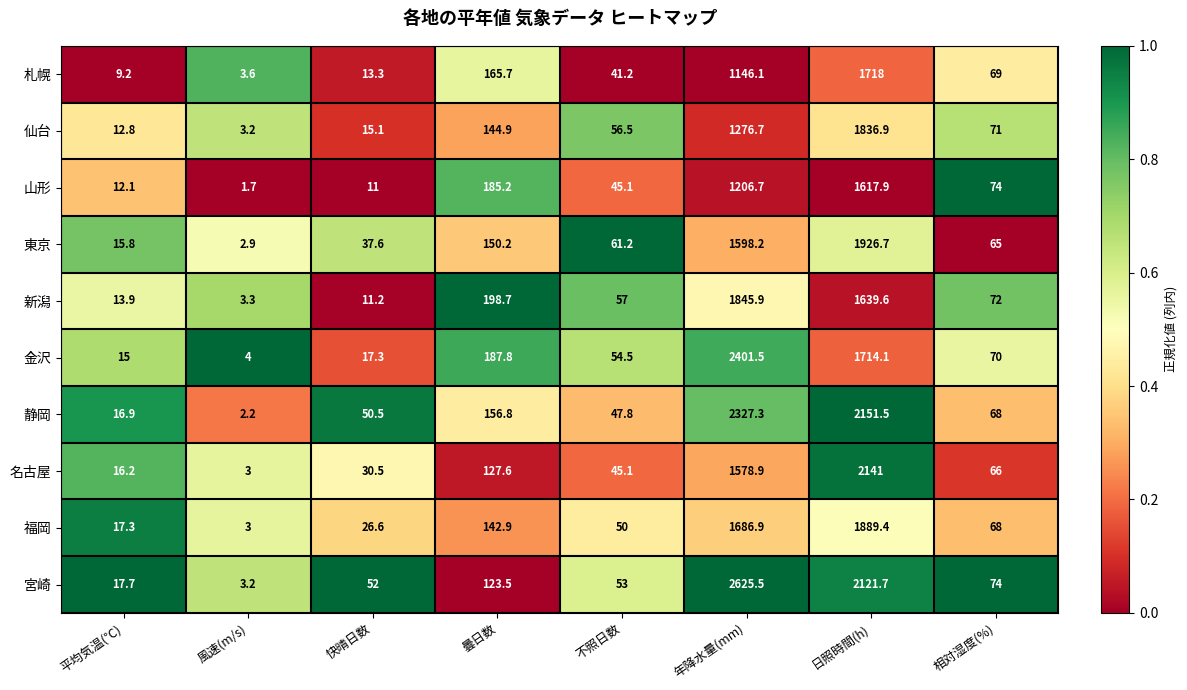

Which series has the widest spread of values?

宮崎